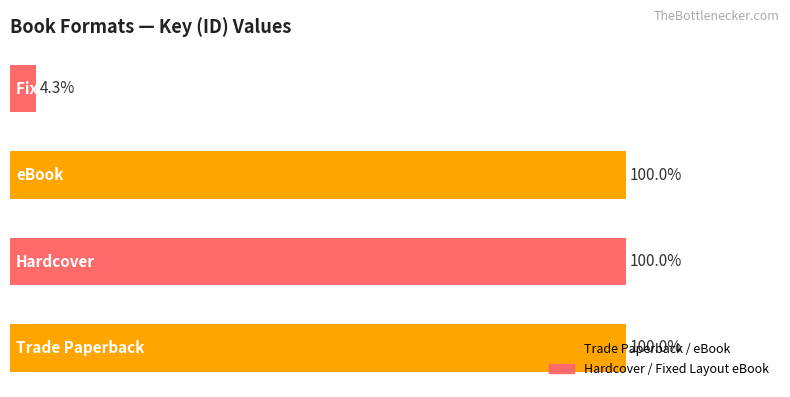

Are the bars horizontal?

Yes